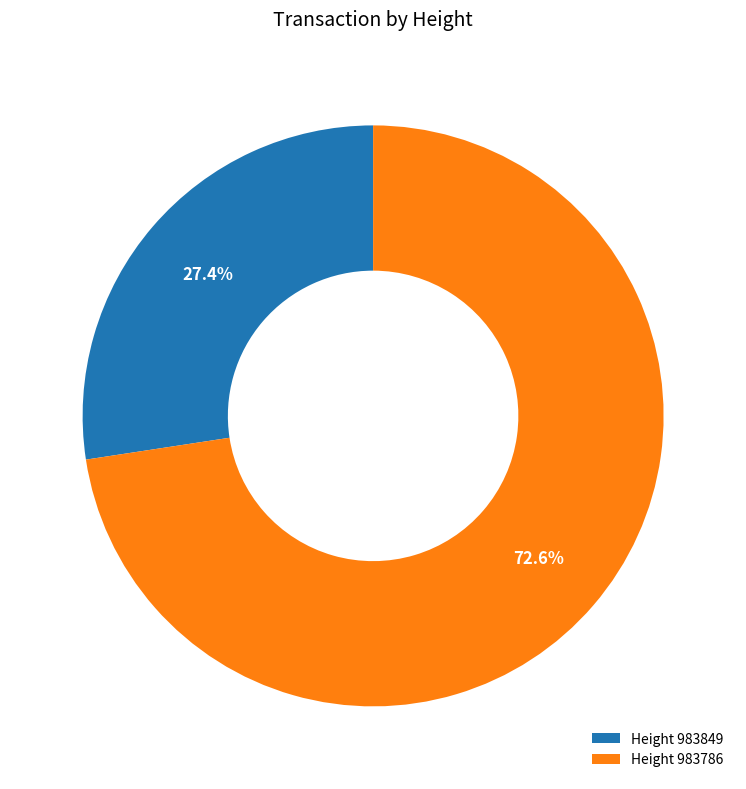

How many segments does this pie chart have?

2